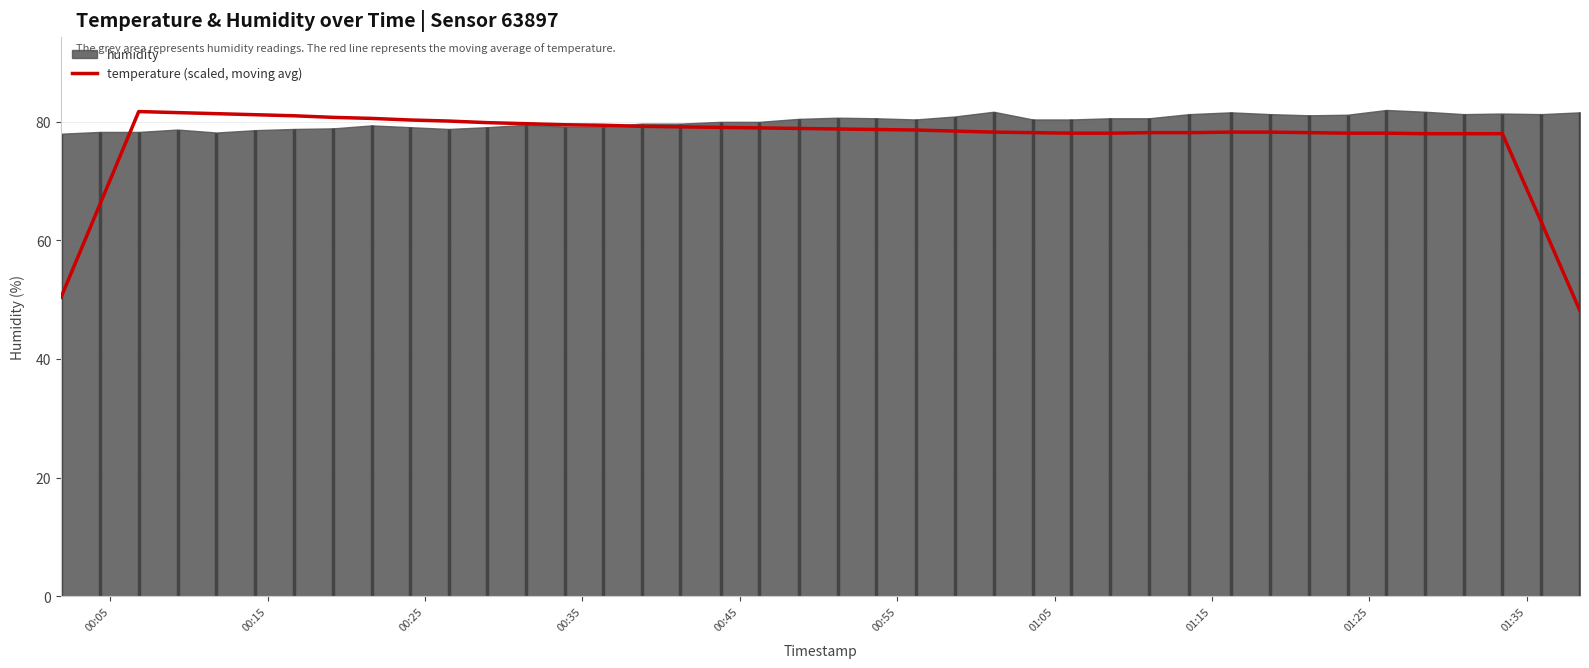

What is the lowest value of the temperature (scaled, moving avg) series?

48.1